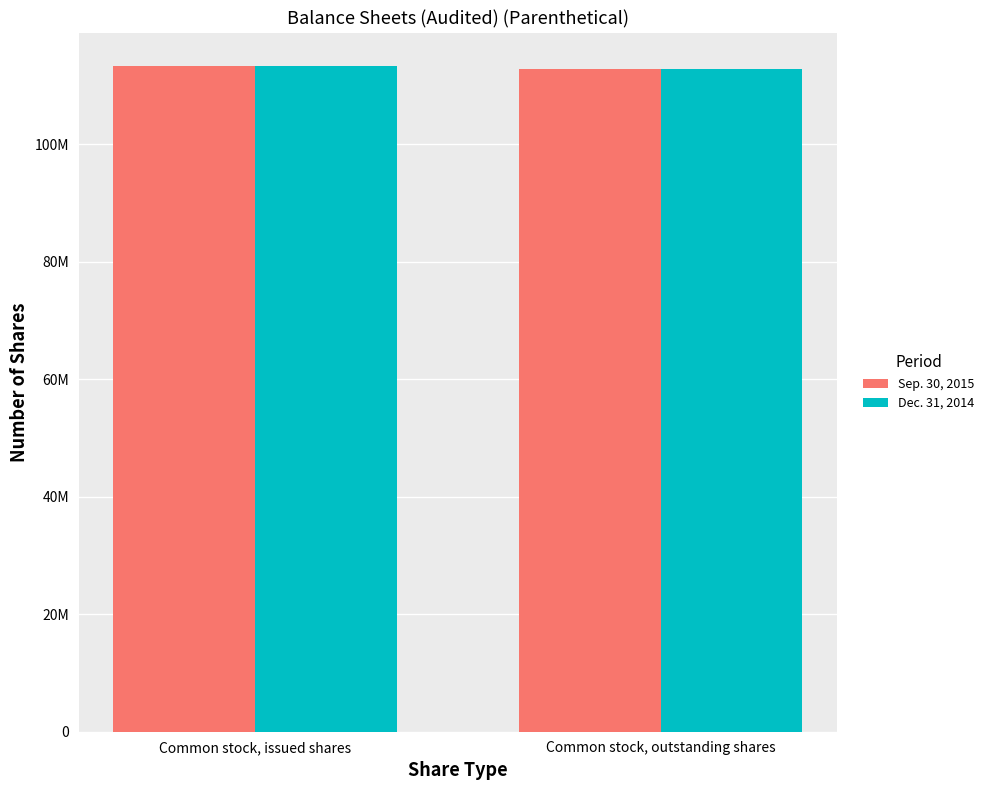

How many Sep. 30, 2015 values are between 112868051 and 113376051?

2